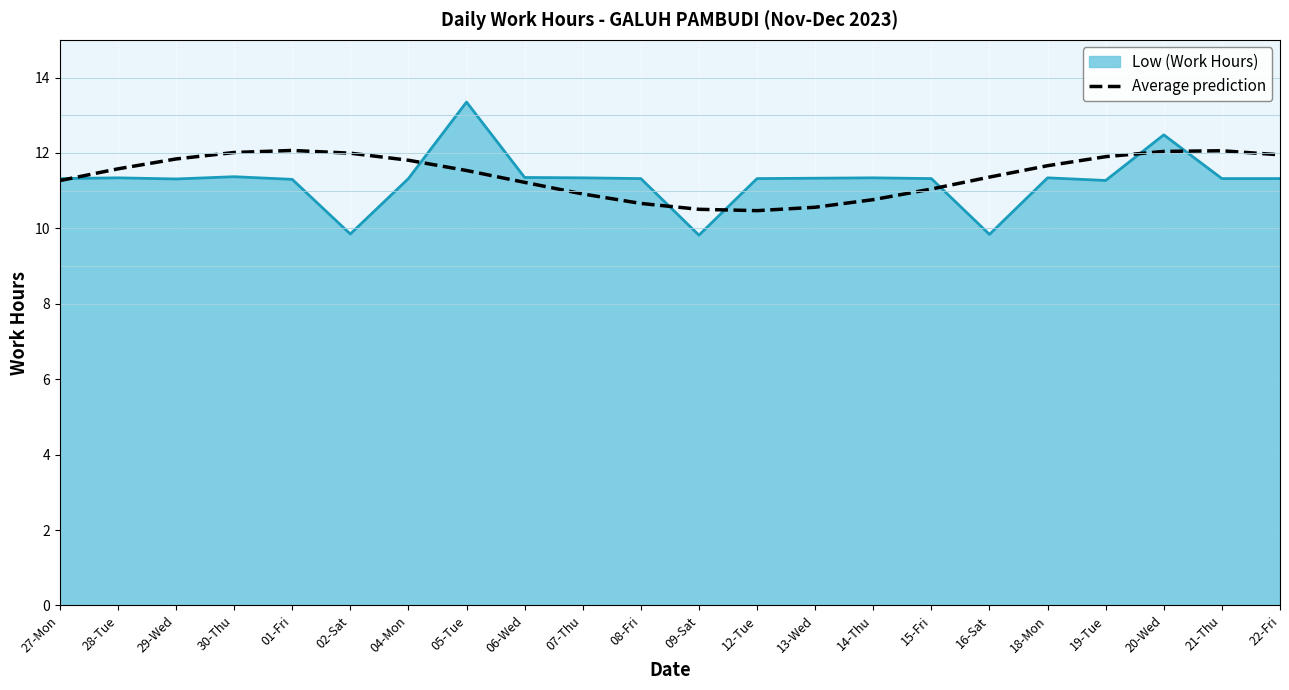

What is the spread (max minus min) of values at 18-Mon?

0.3